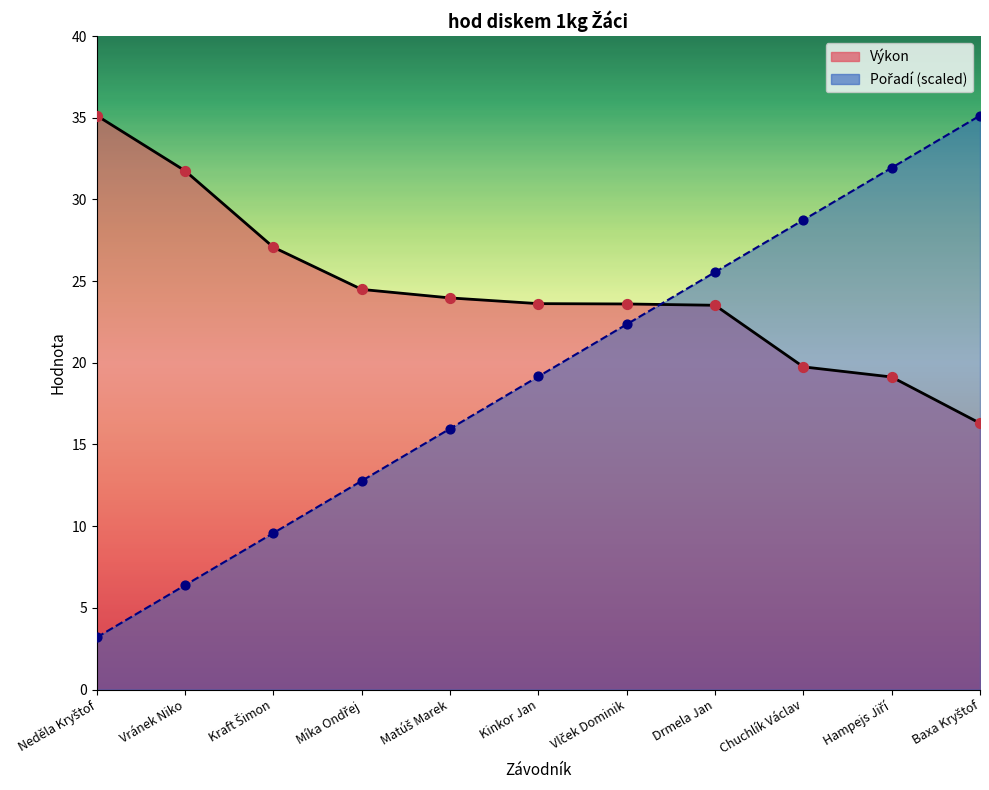

Which series has the widest spread of Y values?

Pořadí